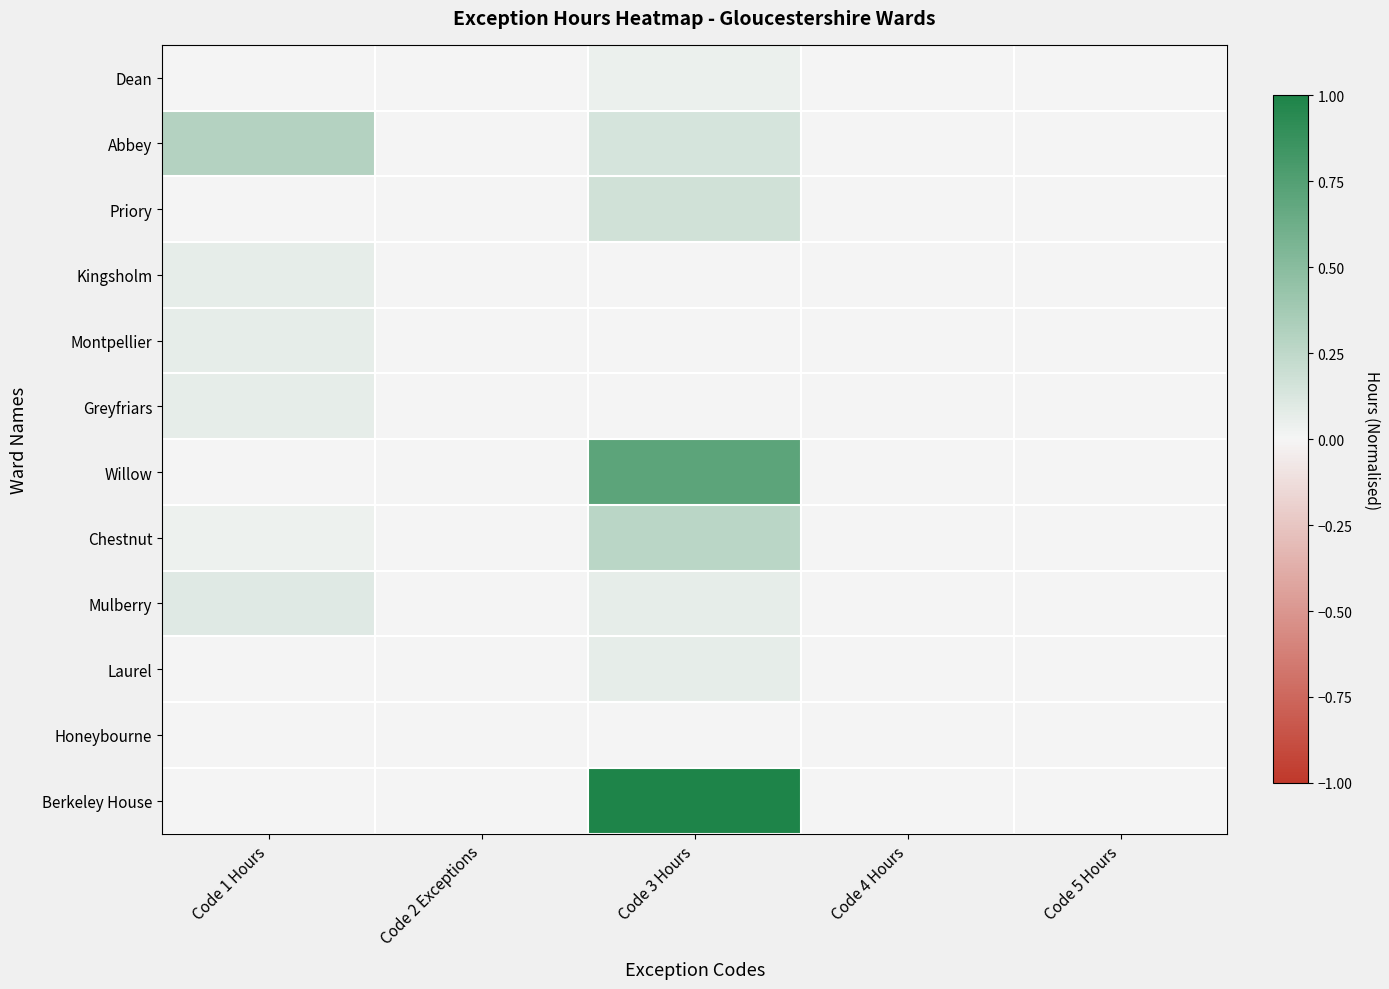

What is the total value across all series at Code 3 Hours?

2.5